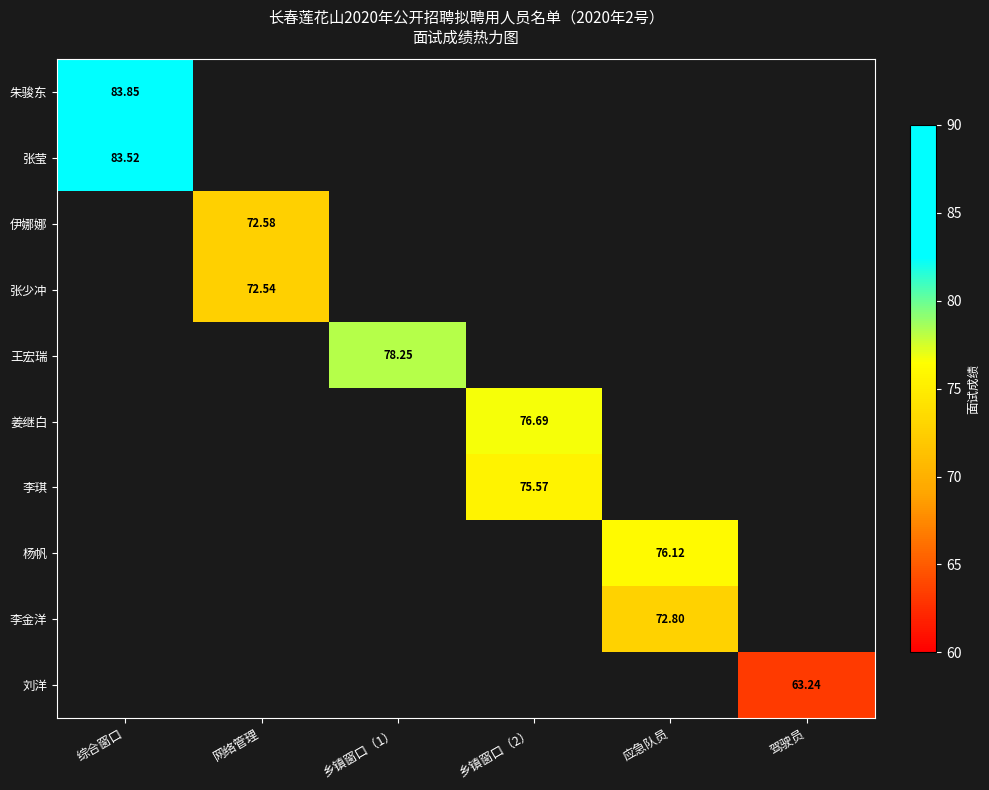

At how many categories does at least one series exceed 76?

4